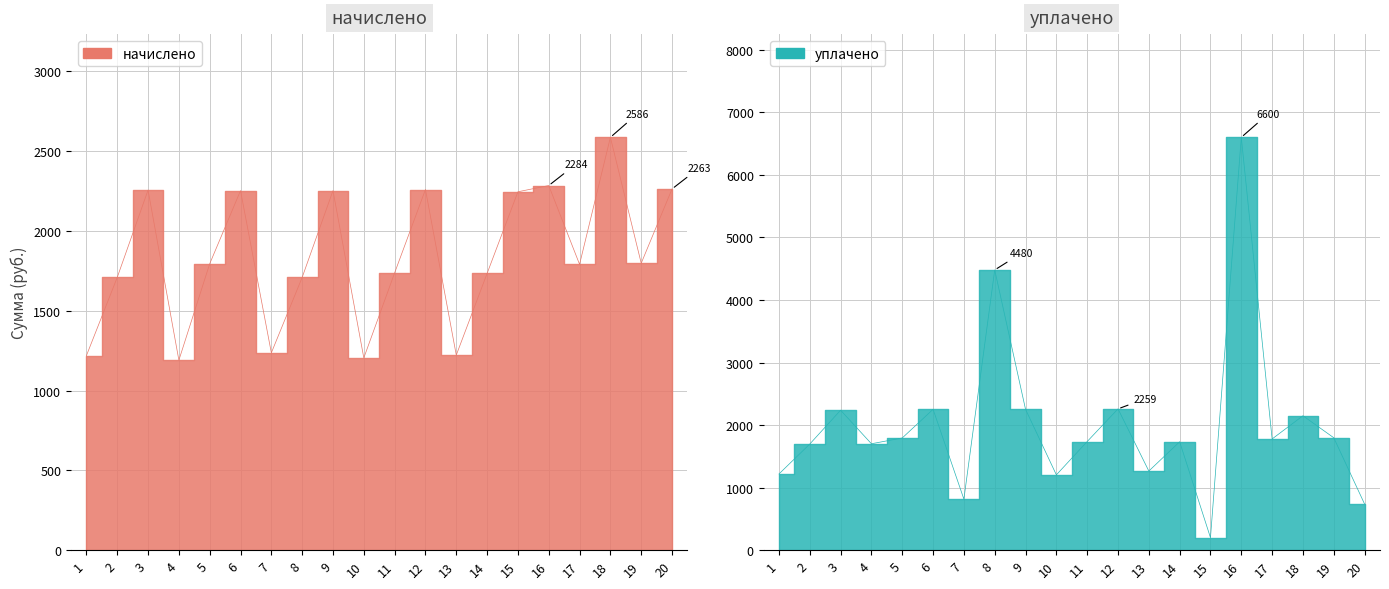

True or false: начислено has a value of 484.0 at 9.

False